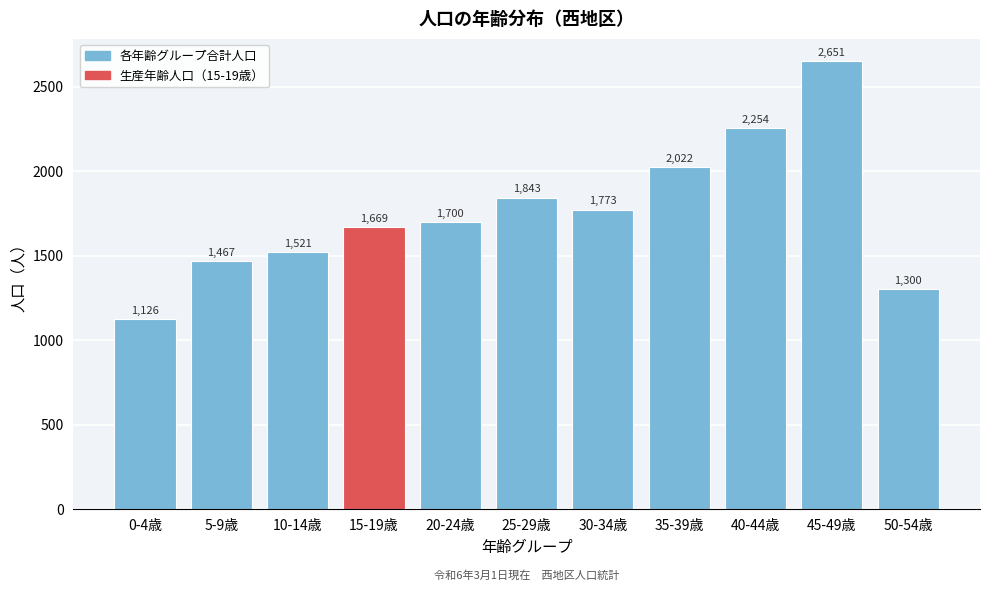

Reading right to left, list all the values displayed in this chart.

50-54歳=1300	45-49歳=2651	40-44歳=2254	35-39歳=2022	30-34歳=1773	25-29歳=1843	20-24歳=1700	15-19歳=1669	10-14歳=1521	5-9歳=1467	0-4歳=1126